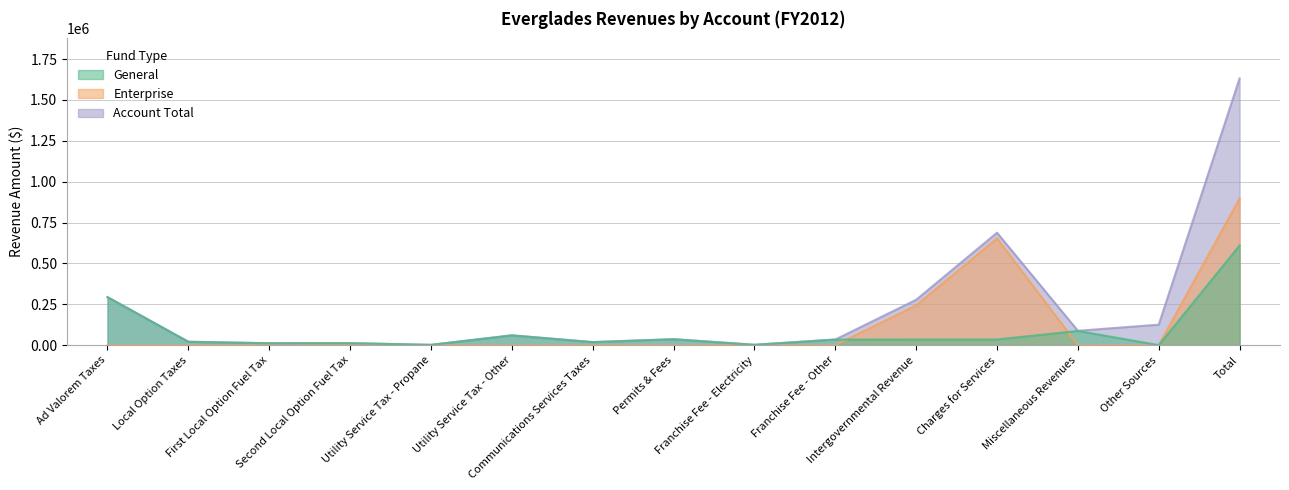

What is the maximum value for Account Total?

1631775